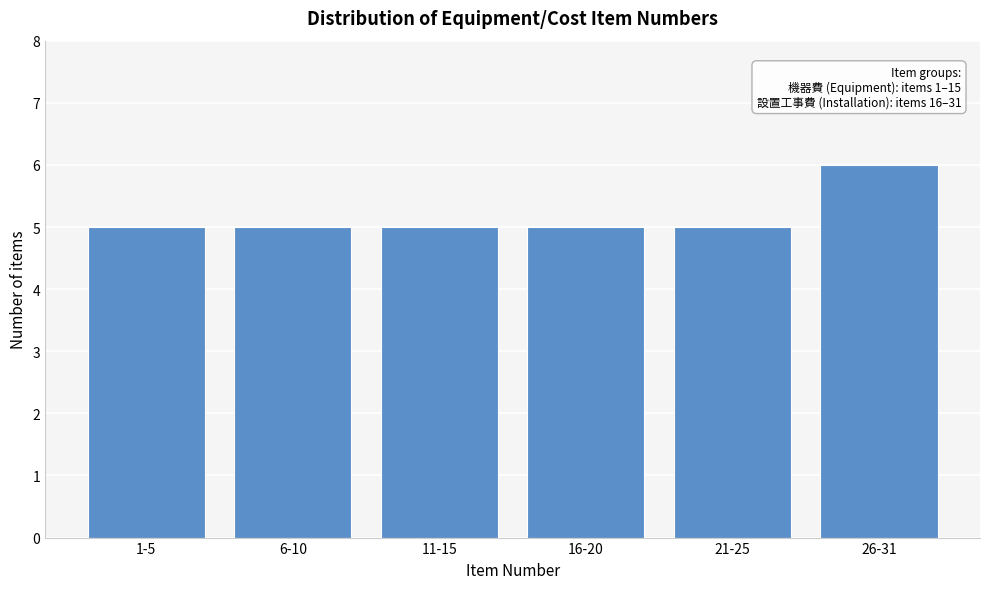

Reading left to right, transcribe all the data shown in this chart.

1-5=5	6-10=5	11-15=5	16-20=5	21-25=5	26-31=6